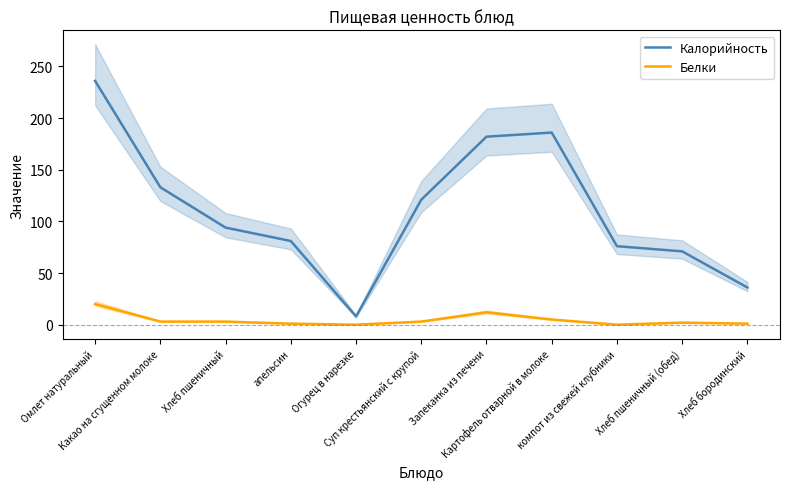

True or false: Калорийность and Белки intersect in this chart.

False